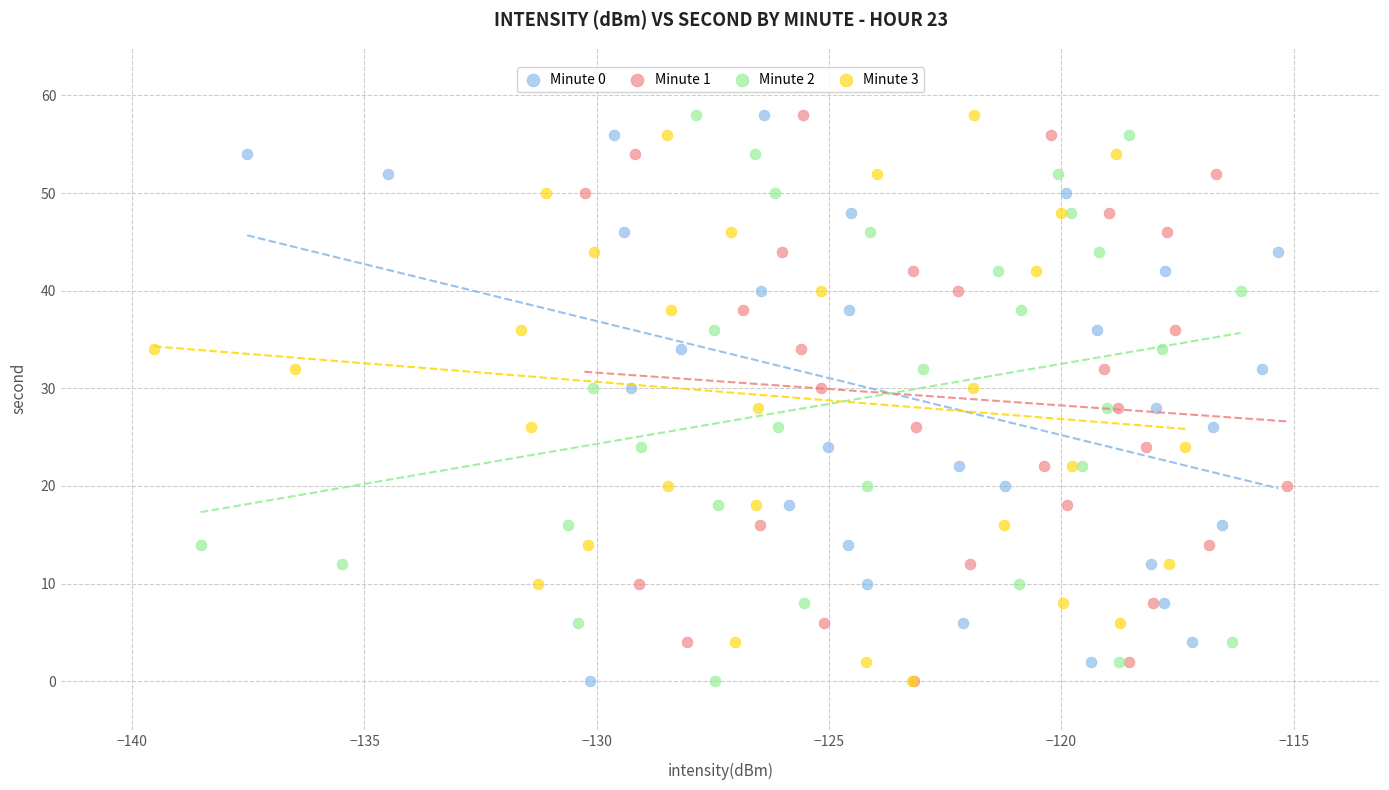

What are all the series names shown in the legend?

Minute 0, Minute 1, Minute 2, Minute 3